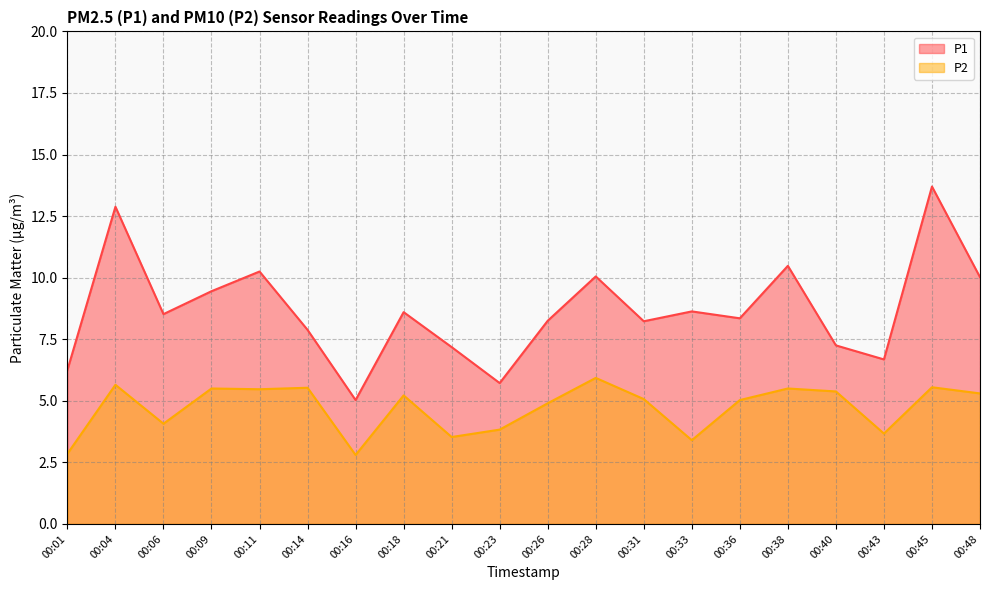

Rank the categories by P1 value from lowest to highest.

00:16, 00:23, 00:01, 00:43, 00:21, 00:40, 00:14, 00:31, 00:26, 00:36, 00:06, 00:18, 00:33, 00:09, 00:48, 00:28, 00:11, 00:38, 00:04, 00:45